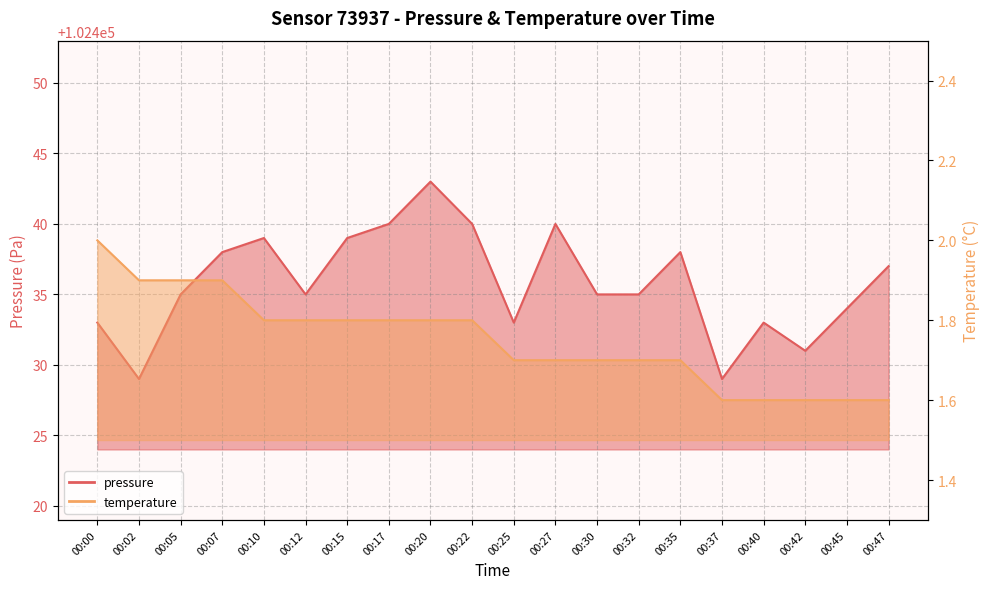

How many data points in pressure are less than 102435?

7